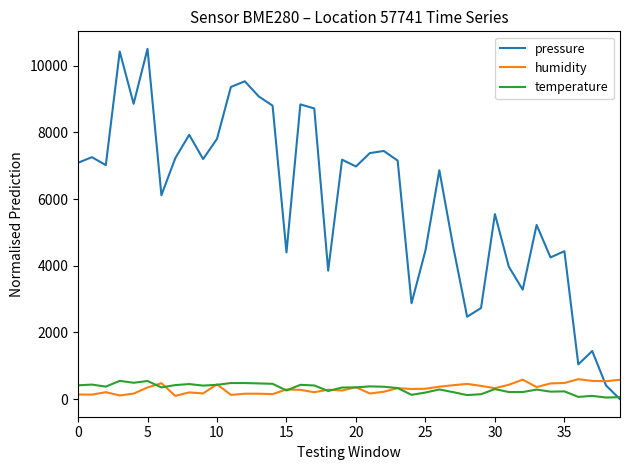

True or false: humidity and pressure intersect in this chart.

True